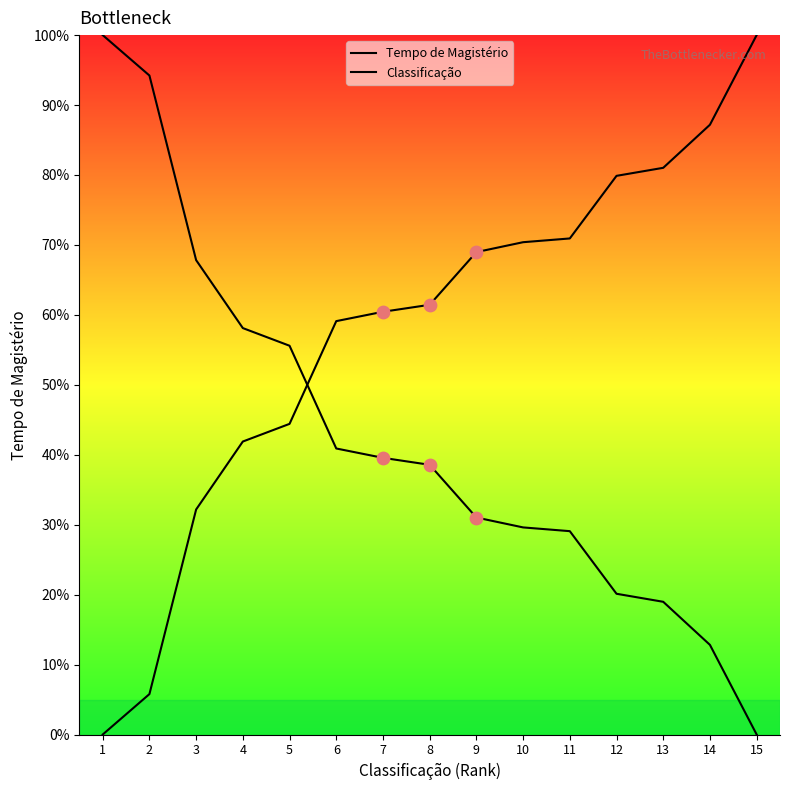

What is the total value across all series at 14?

100.0